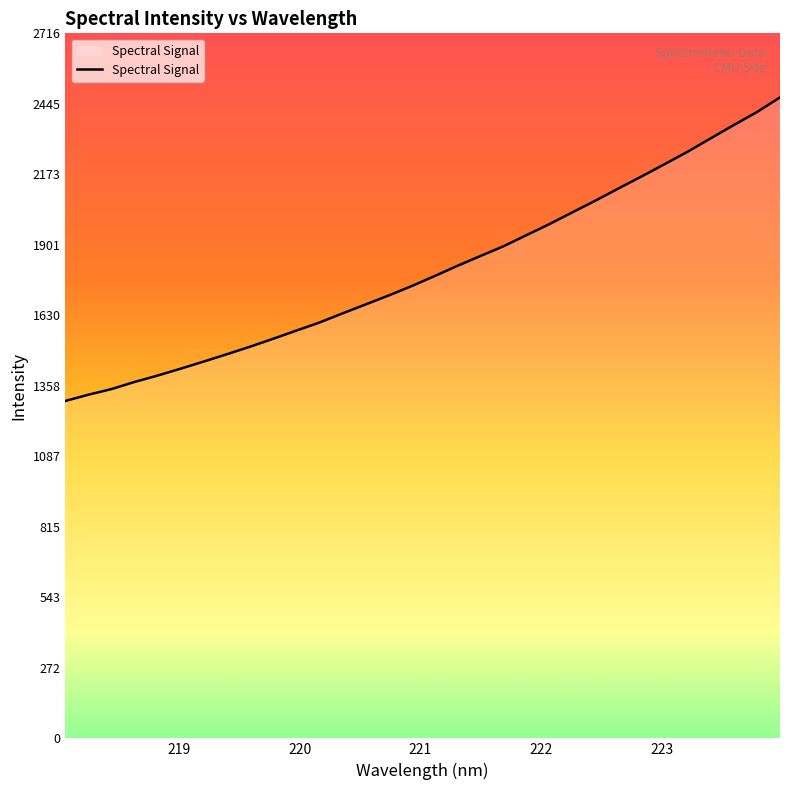

What is the greatest value displayed?

2469.4